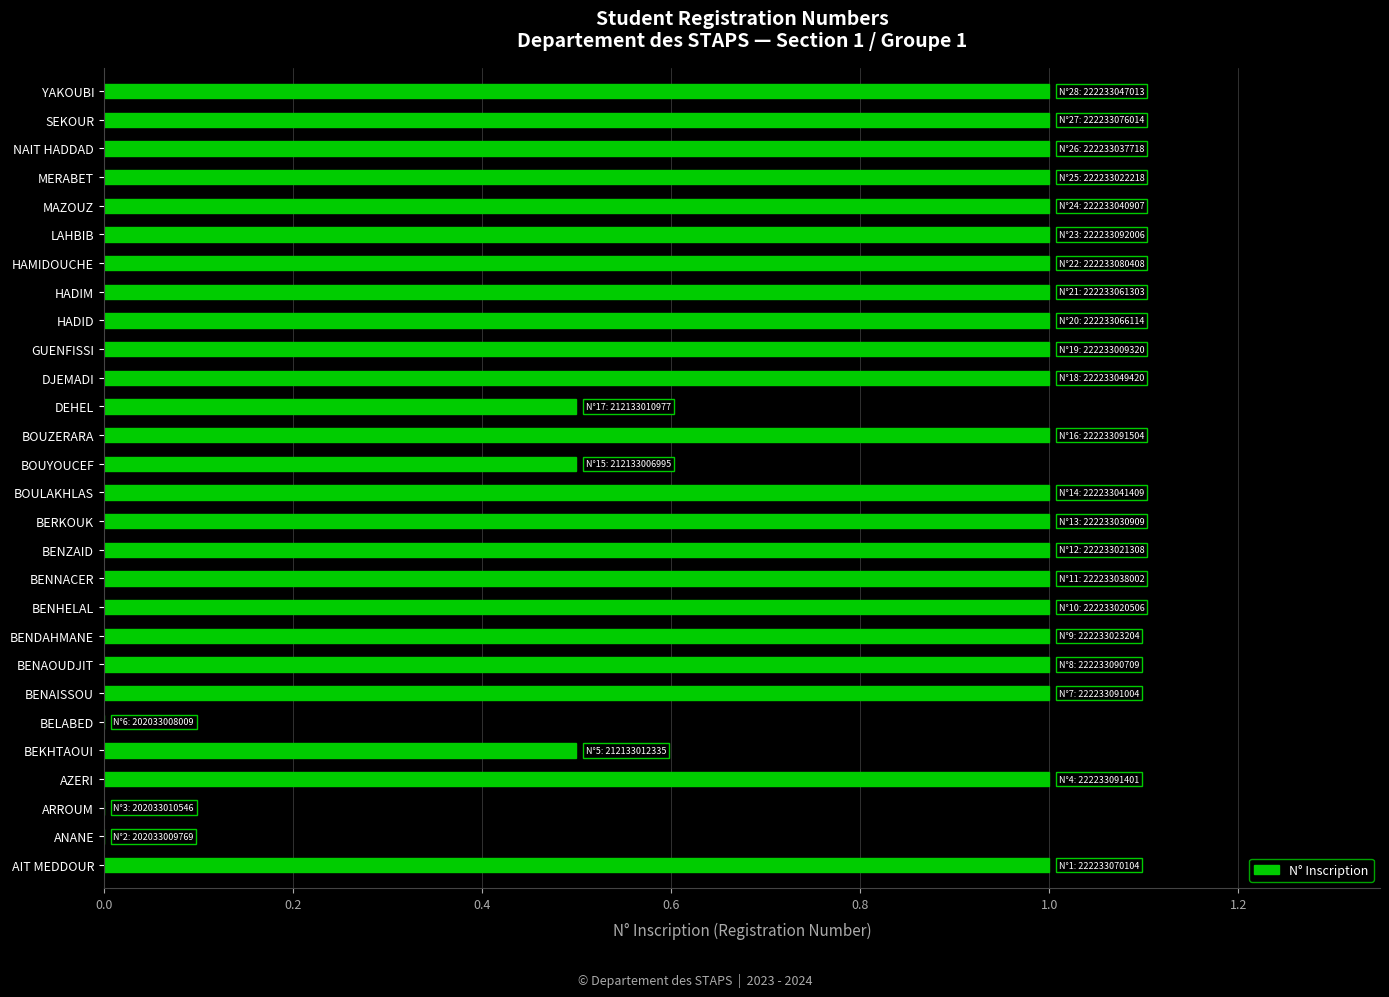

What is the change in value from BEKHTAOUI to BELABED?

-0.5